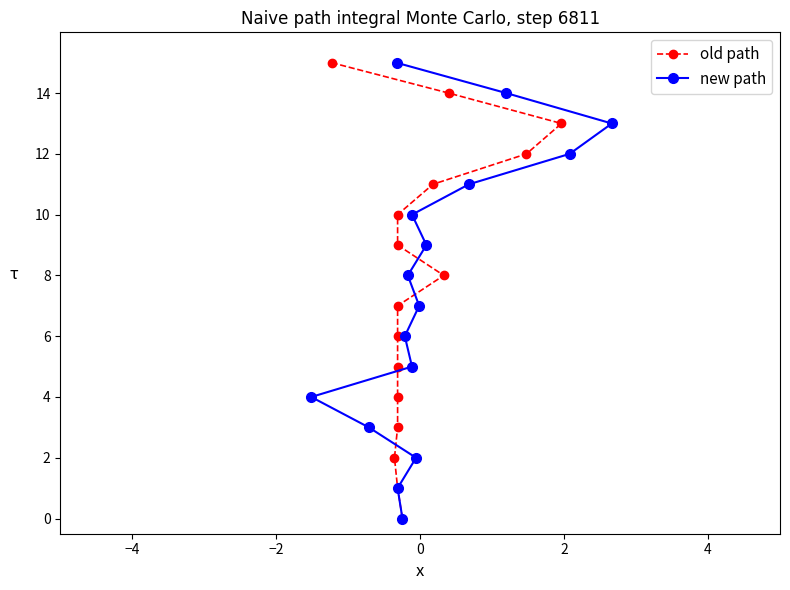

What is the average value of the new path series?

8